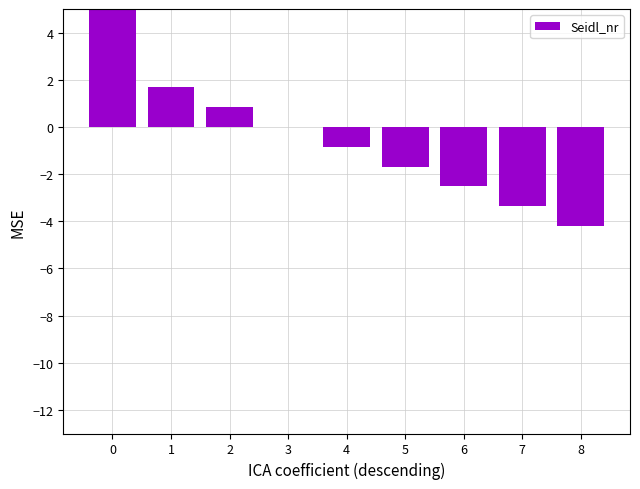

What is the approximate value at 4?

-0.8